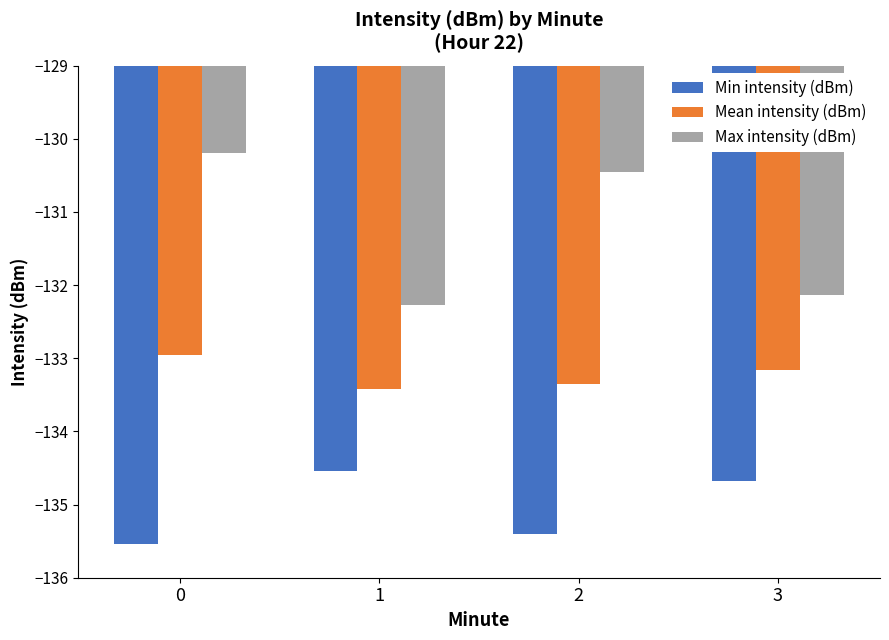

Read the Max intensity (dBm) value at 1.

-132.3